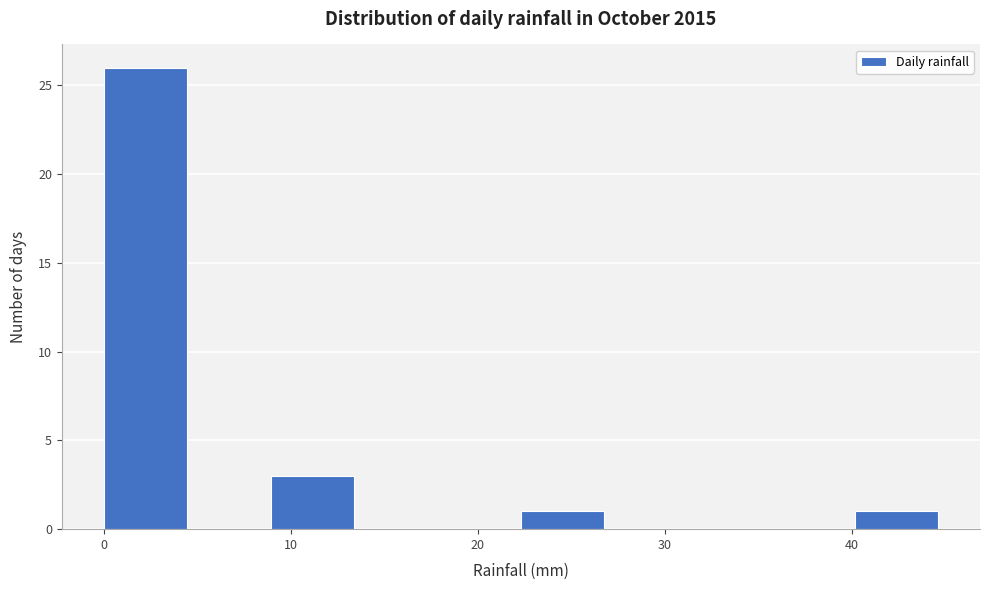

Reading left to right, list every bar in this chart as the range it spans on the x-axis followed by its height. Neither the bar edges nor the heights are printed on the chart, so give them approximately, as read against the axes.

0 to 4: 26
4 to 9: 0
9 to 13: 3
13 to 18: 0
18 to 22: 0
22 to 27: 1
27 to 31: 0
31 to 36: 0
36 to 40: 0
40 to 45: 1